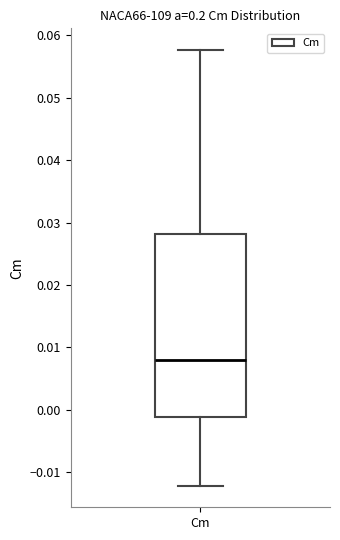

Transcribe this box plot: give where the median line is, the range the box spans, and where the two whiskers end, as read against the y-axis. The values are not printed on the chart, so give them approximately, as read against the axis.

median 0.008, box -0.001 to 0.028, whiskers -0.012 to 0.058